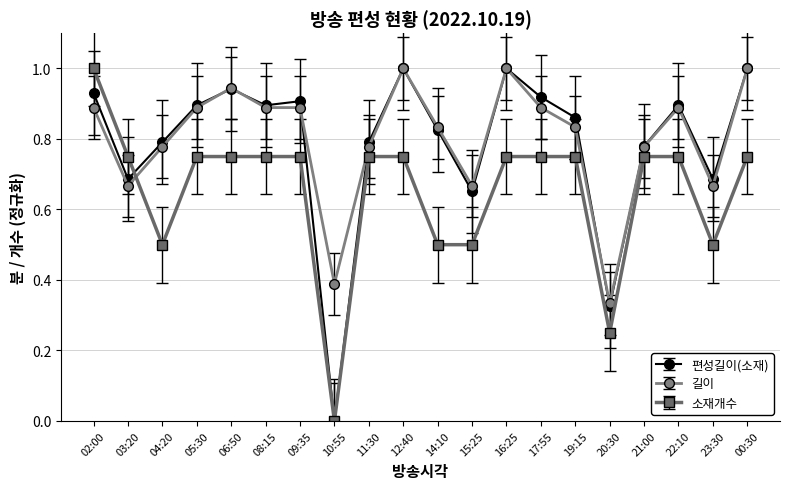

Between 10:55 and 19:15, which series saw the biggest shift?

편성길이(소재)